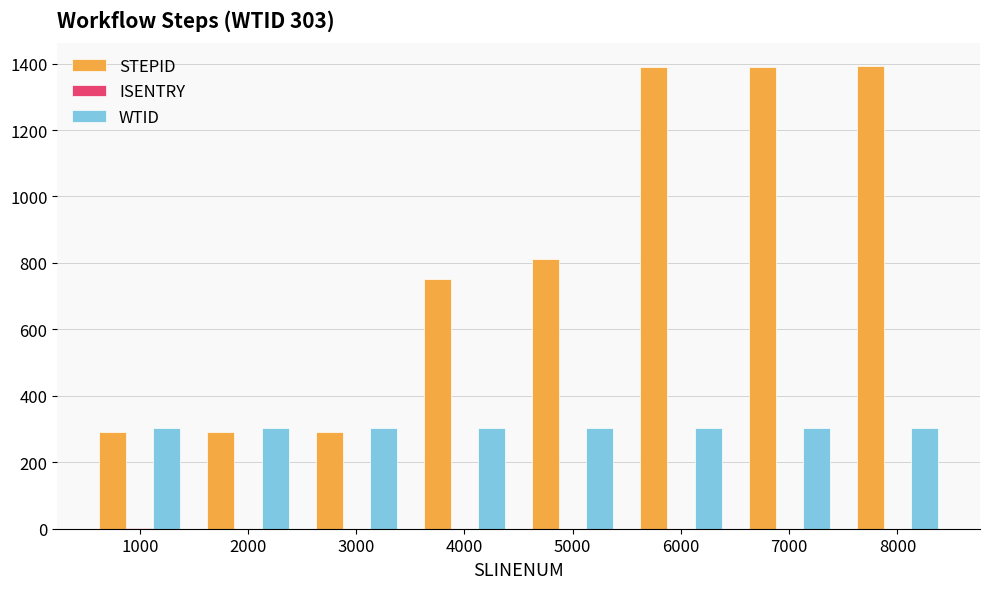

Which series changed the most between 2000 and 5000?

STEPID